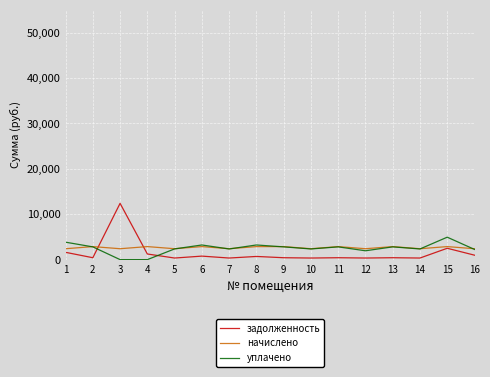

Which series has the widest spread of values?

задолженность